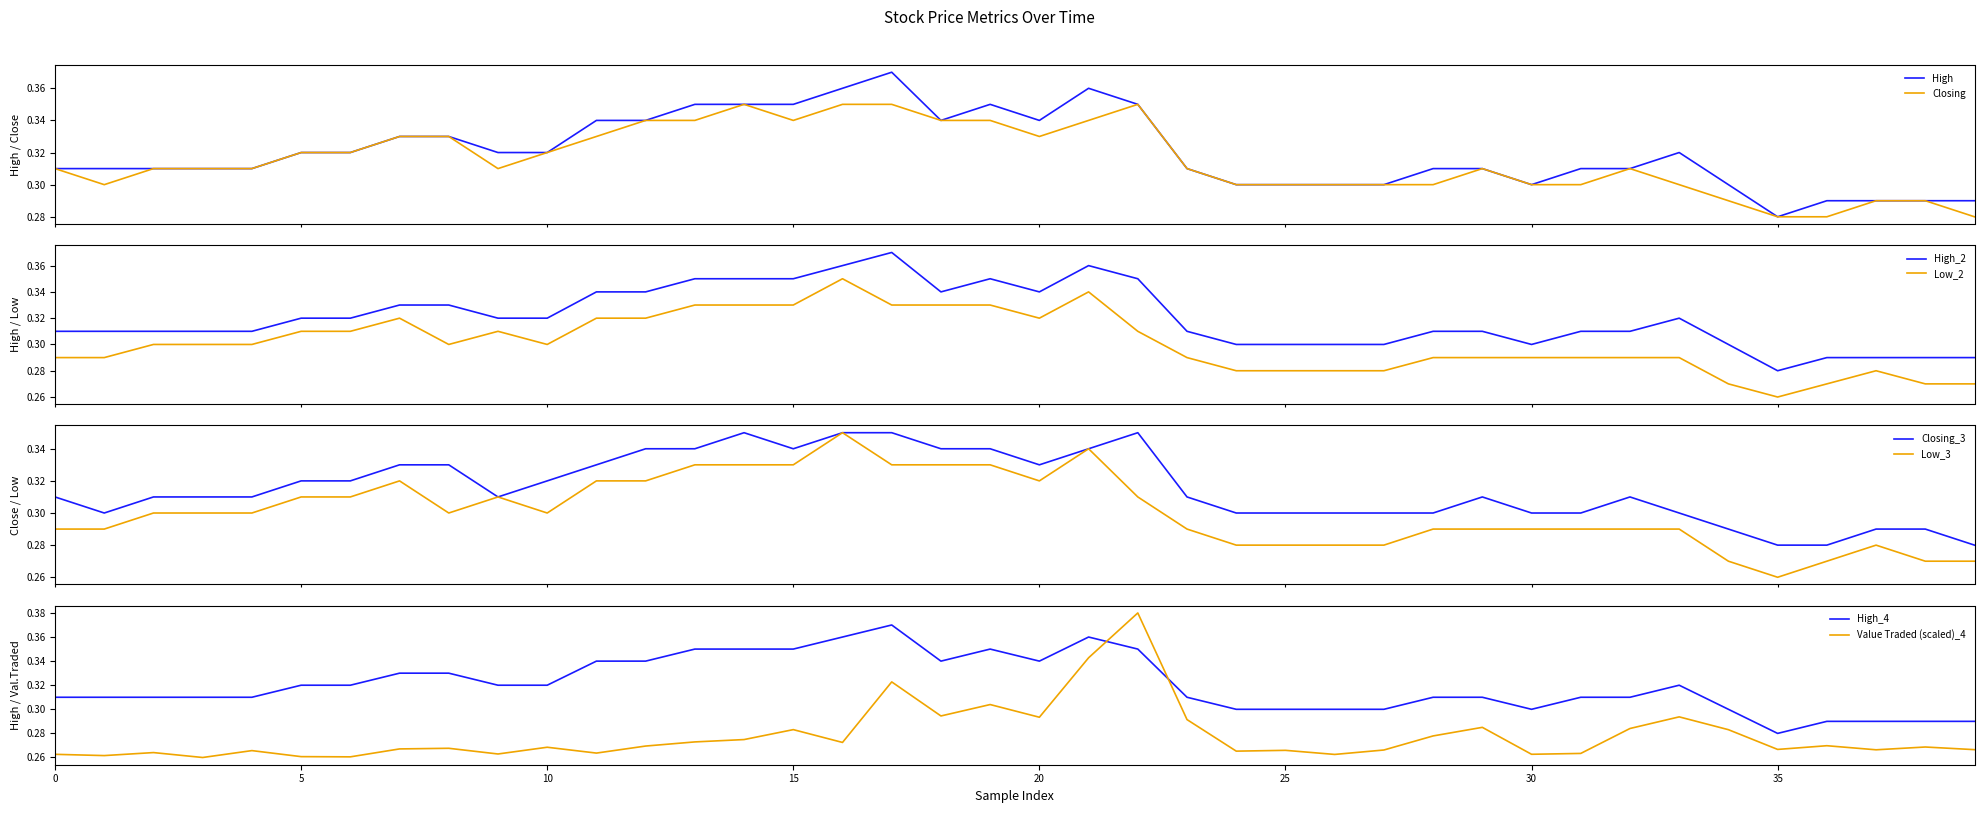

True or false: High_2 and Low_2 intersect in this chart.

False